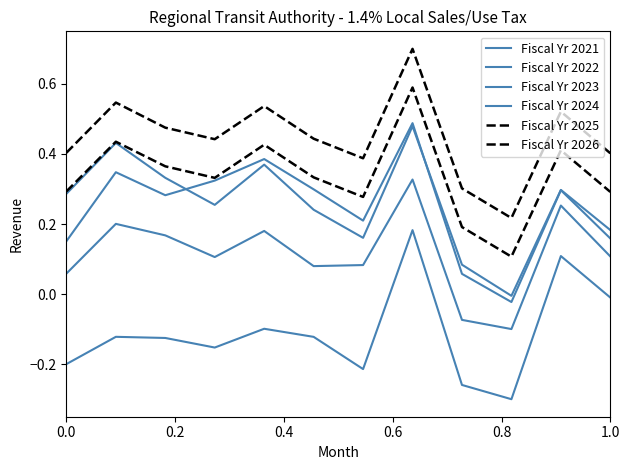

Does the chart display data point markers on the line(s)?

No